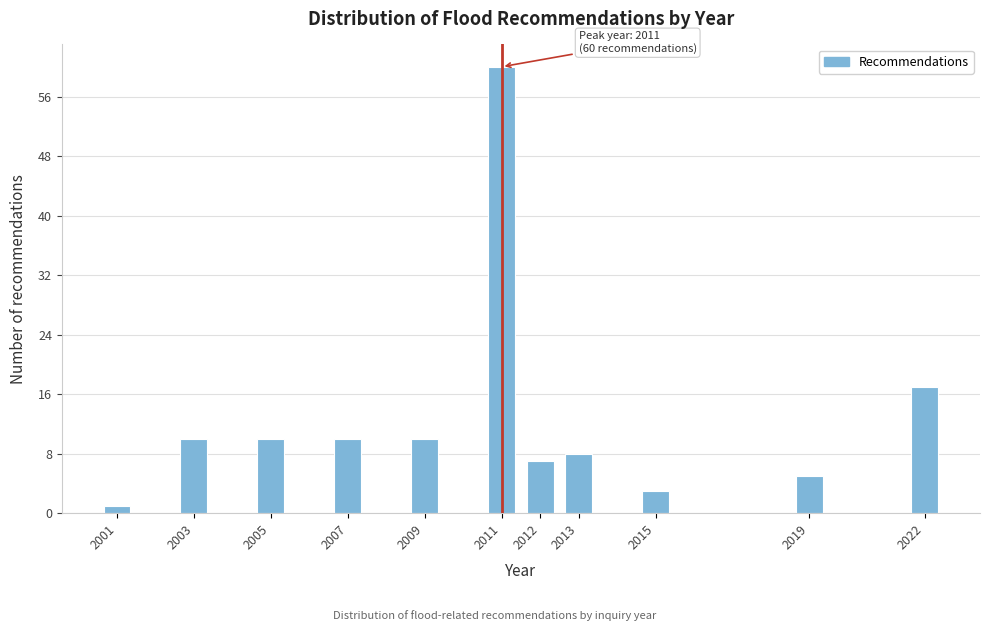

Reading right to left, list all the values displayed in this chart.

2022=17	2019=5	2015=3	2013=8	2012=7	2011=60	2009=10	2007=10	2005=10	2003=10	2001=1